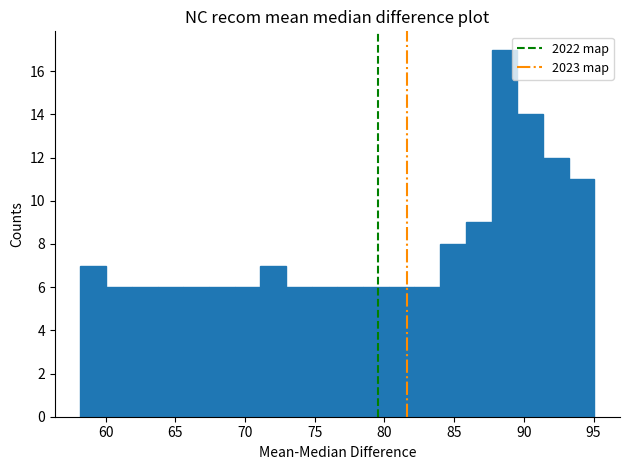

Around what value on the x-axis is the tallest bar? Give the approximate position of its centre, as read against the axis.

88.5